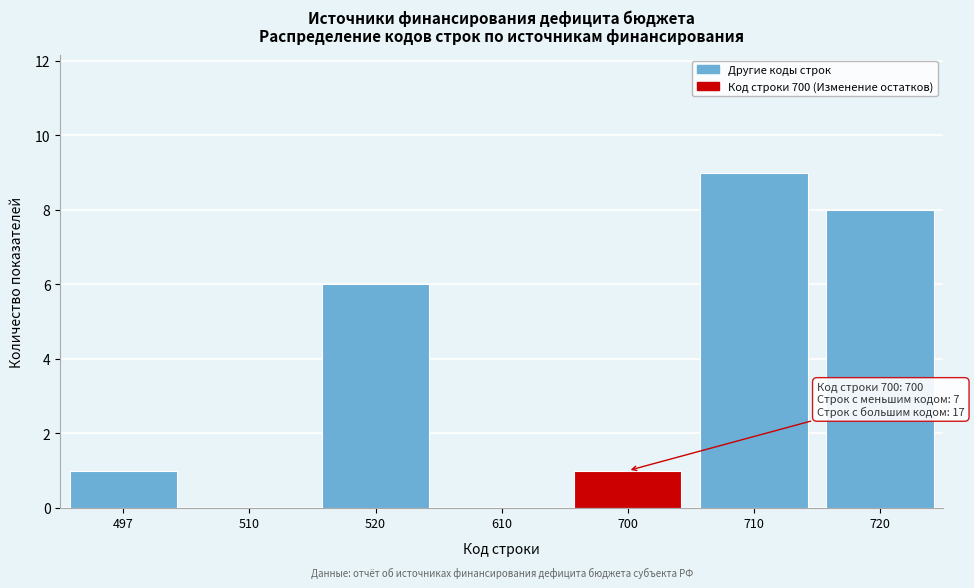

Reading left to right, extract all data points from this chart.

497=1	510=0	520=6	610=0	700=1	710=9	720=8